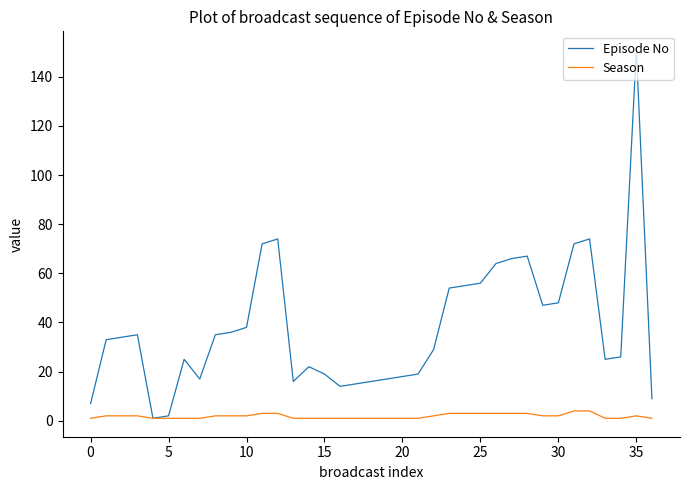

Rank the series by their average value, from lowest to highest.

Season, Episode No